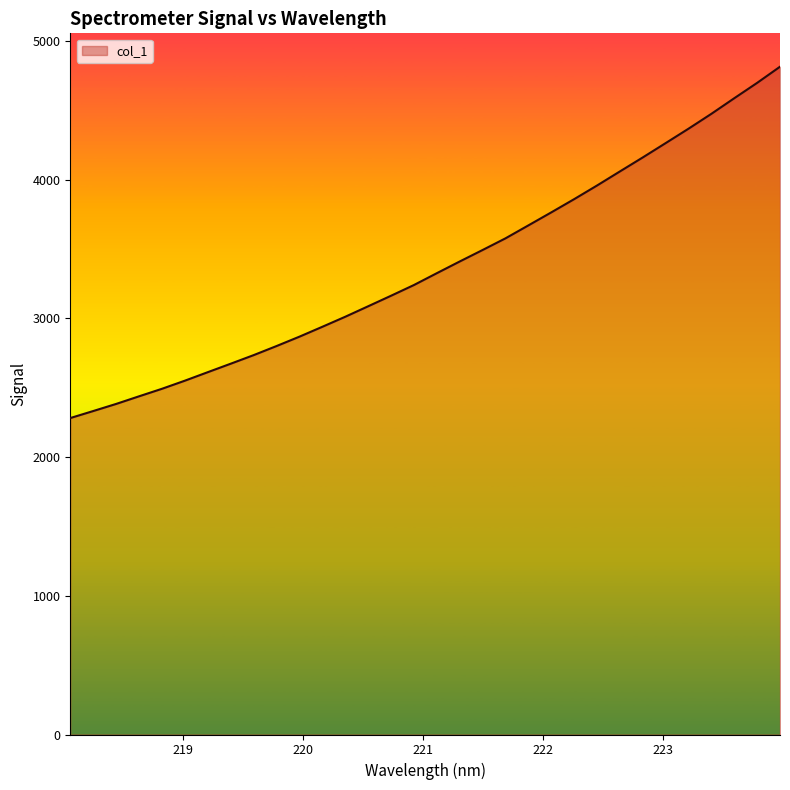

How many values exceed 3326?

16